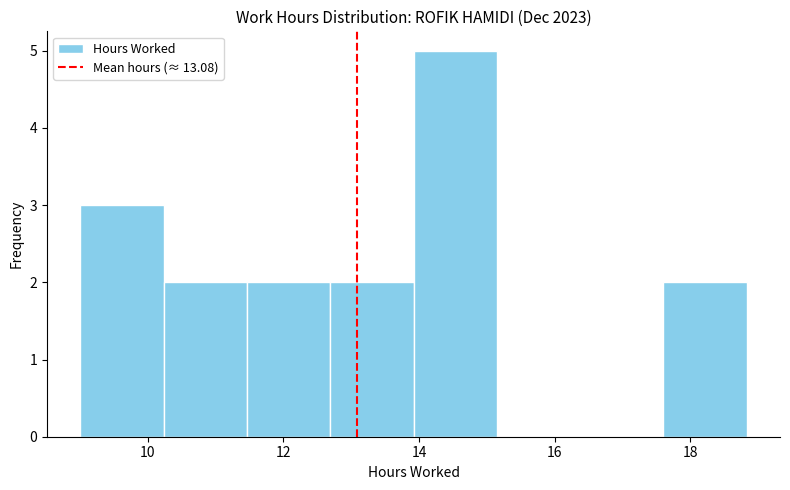

Reading left to right, transcribe this chart: for each bar, give the range it covers on the x-axis and its height. Neither the bar edges nor the heights are printed on the chart, so give them approximately, as read against the axes.

9.0 to 10.2: 3
10.2 to 11.4: 2
11.4 to 12.6: 2
12.6 to 14.0: 2
14.0 to 15.2: 5
15.2 to 16.4: 0
16.4 to 17.6: 0
17.6 to 18.8: 2